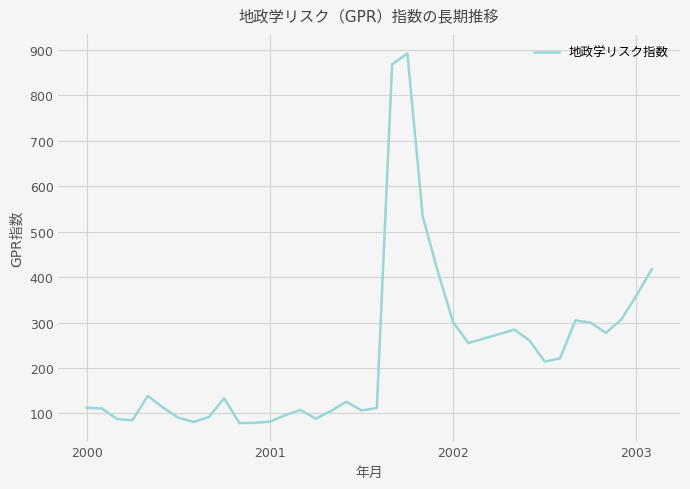

True or false: there are more than 1 points higher than both neighbors.

True